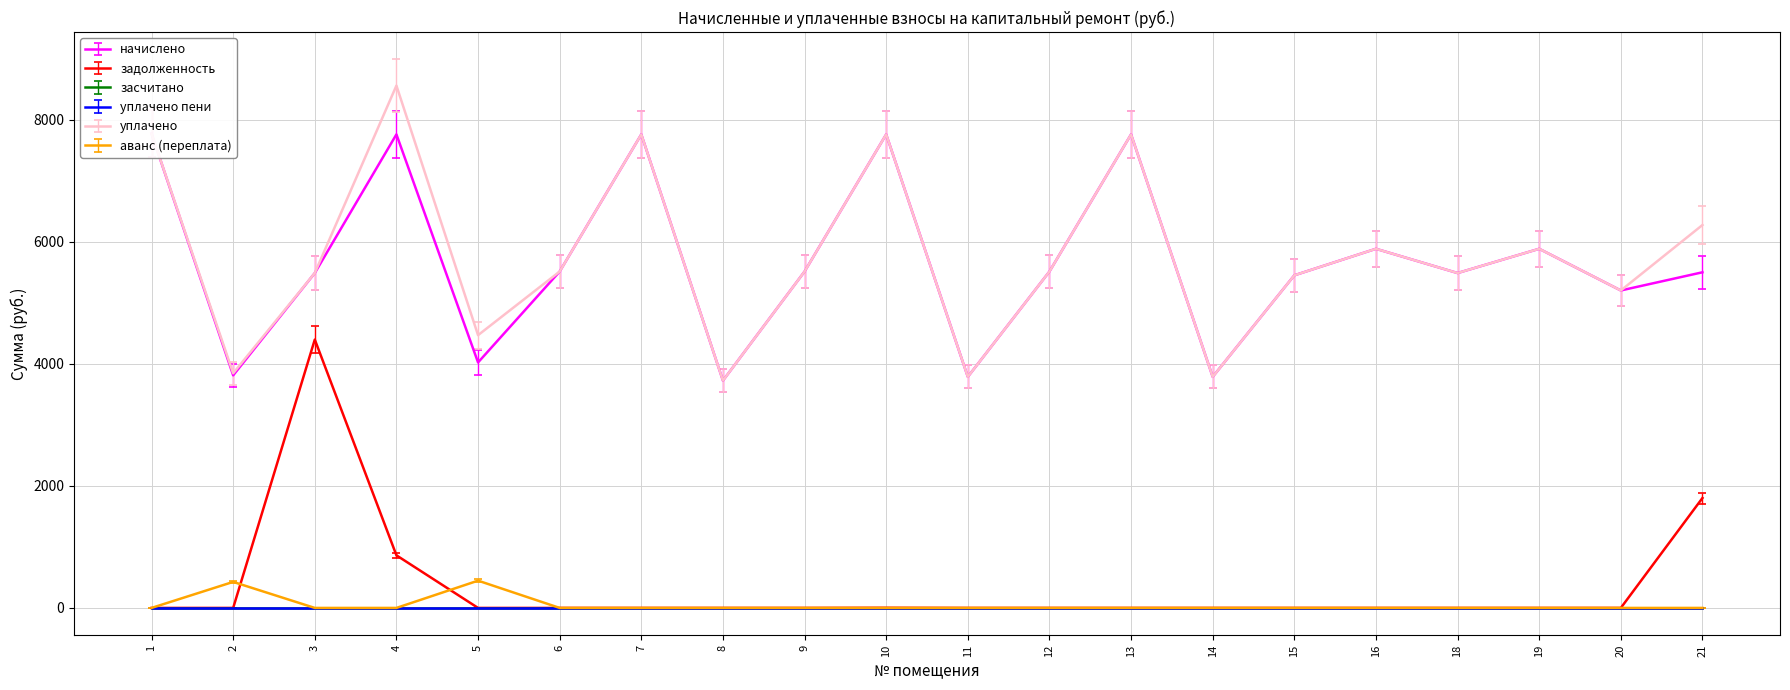

What is the highest value of the задолженность series?

4399.0